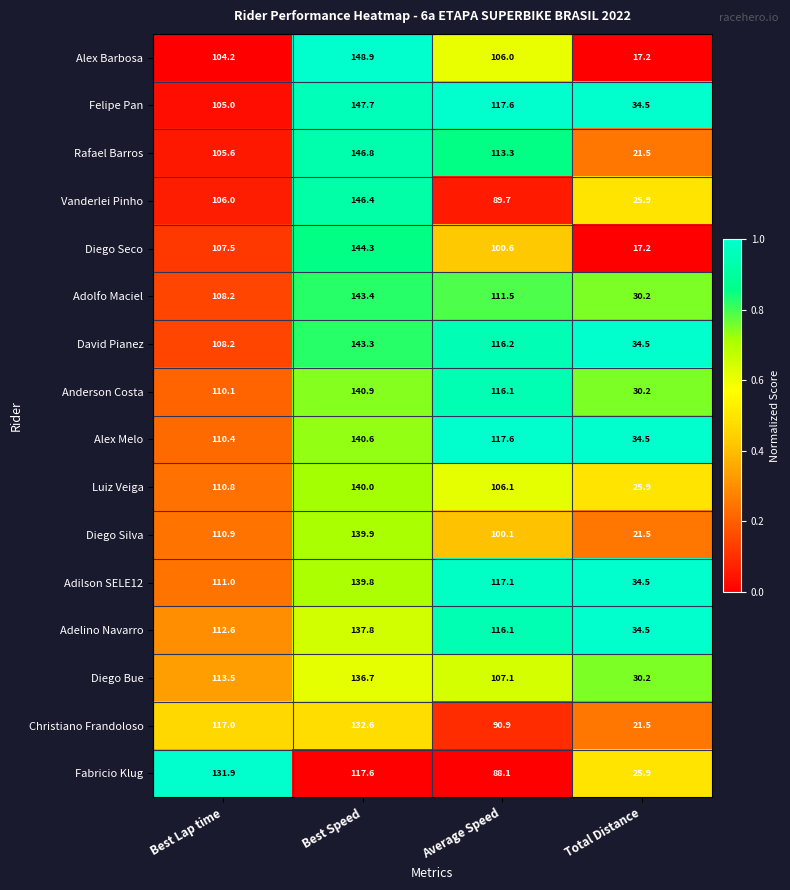

What is the sum of all Adolfo Maciel values?

393.3